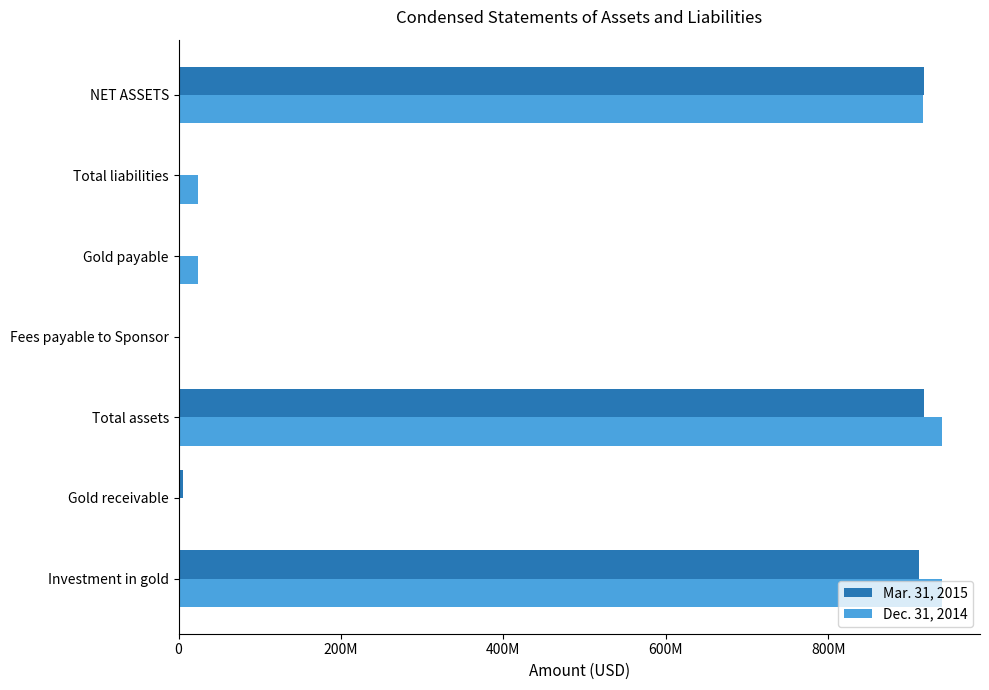

What are all the series names shown in the legend?

Mar. 31, 2015, Dec. 31, 2014